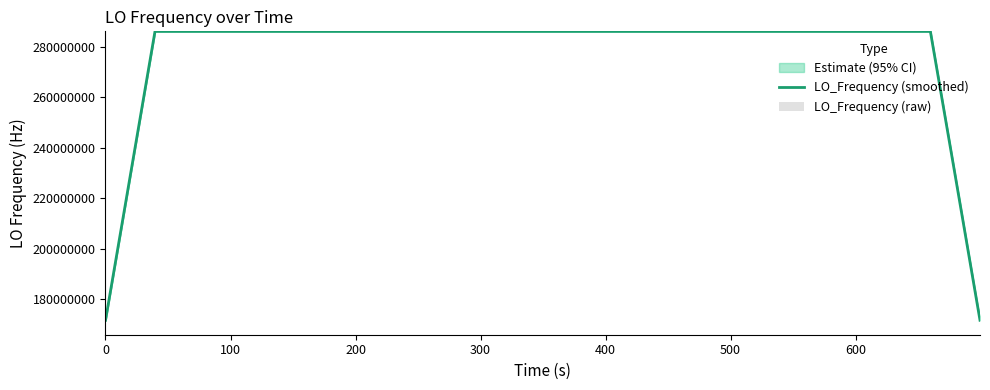

What is the minimum value for LO_Frequency (smoothed)?

171628198.5